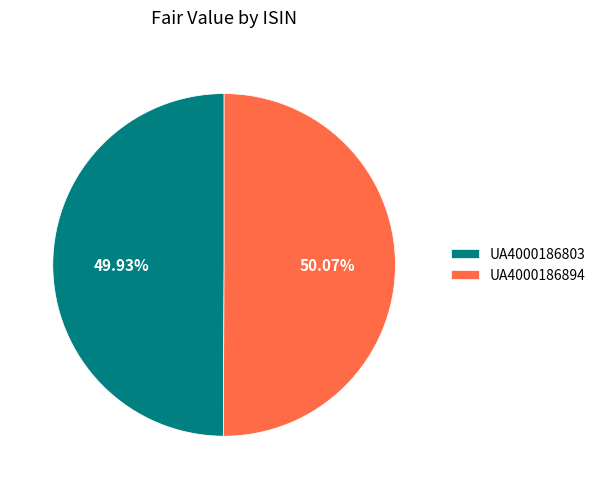

To the nearest percent, what percentage of the pie is UA4000186894?

50%